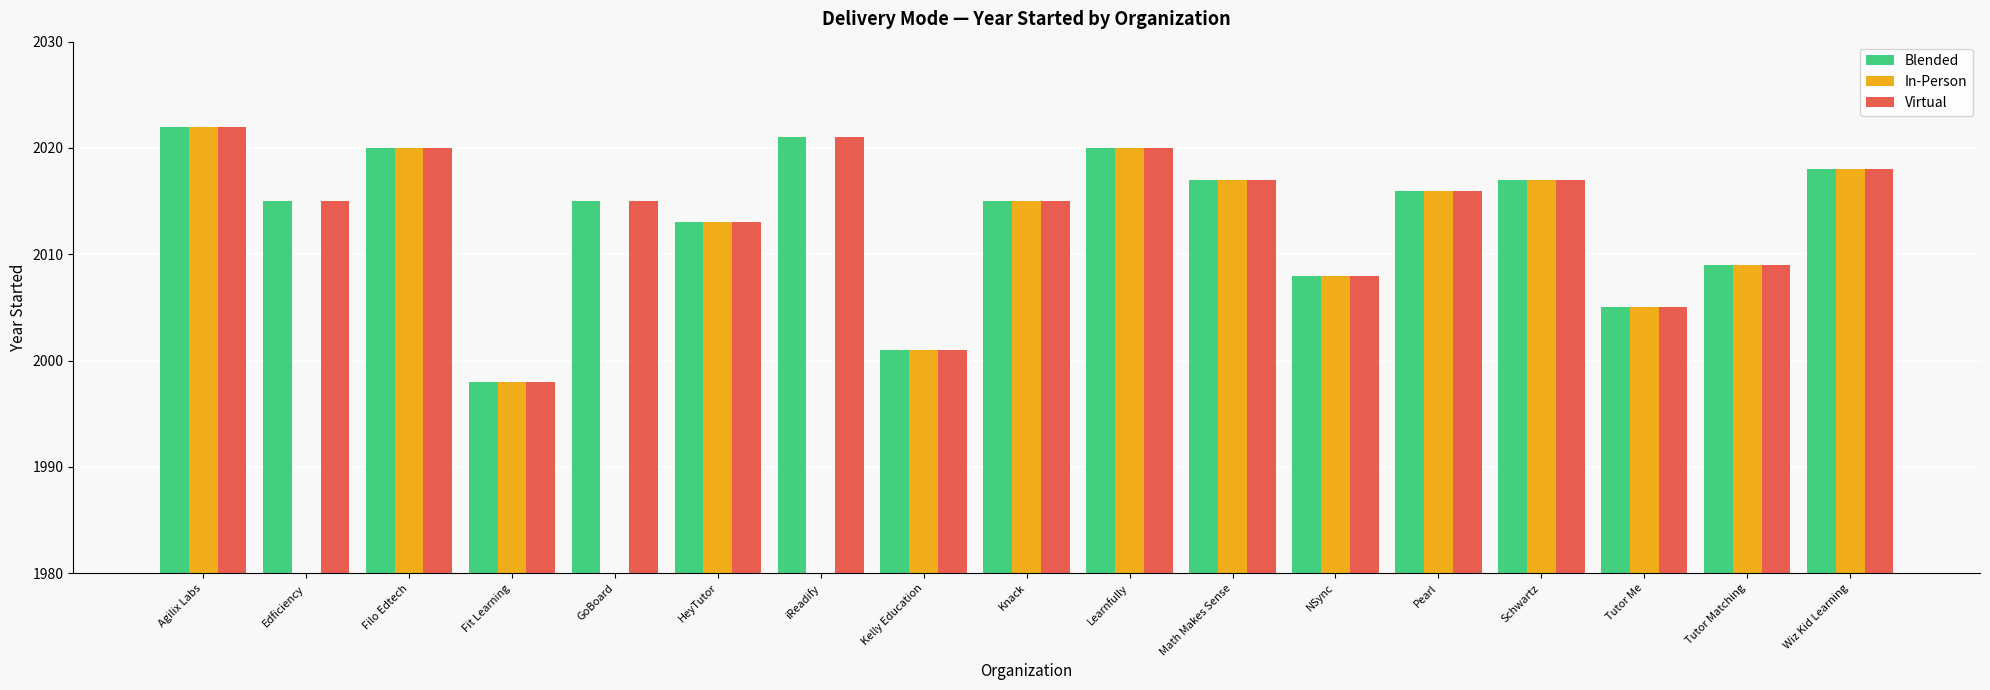

Which category has the highest value in the Blended series?

Agilix Labs